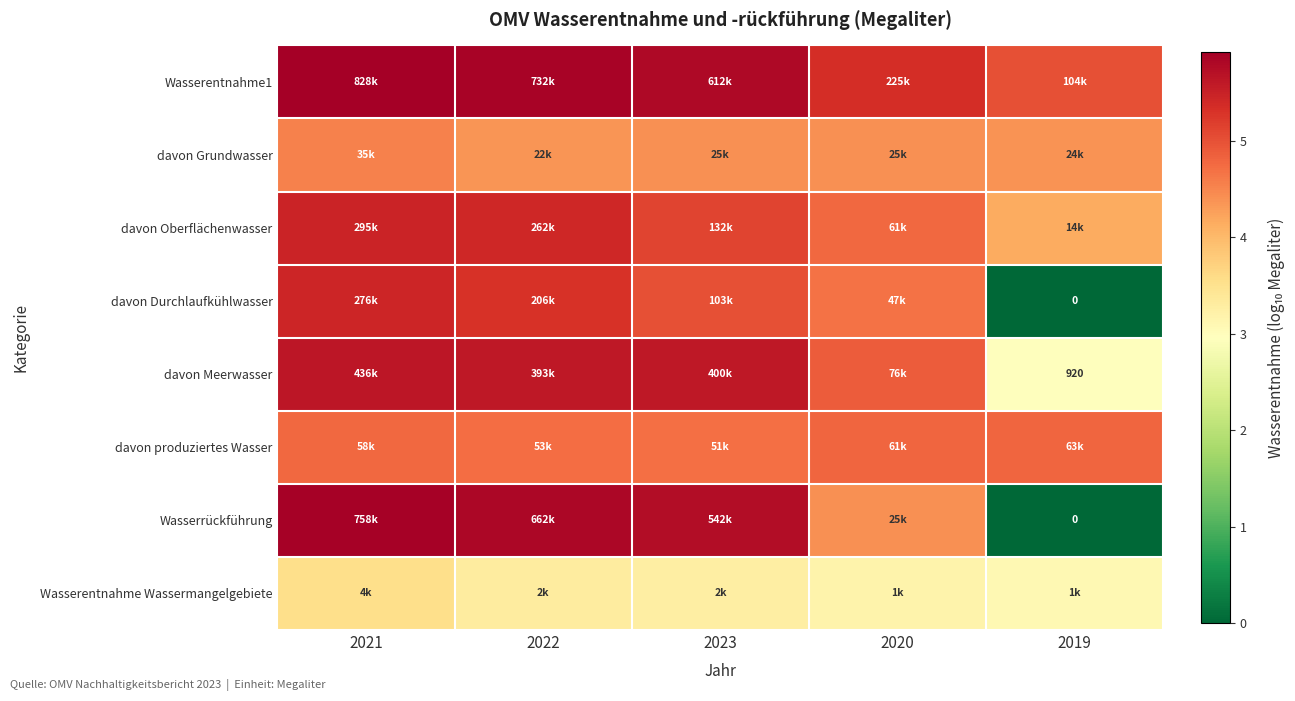

What is the sum of the davon Oberflächenwasser values at 2022 and 2023?

10.5